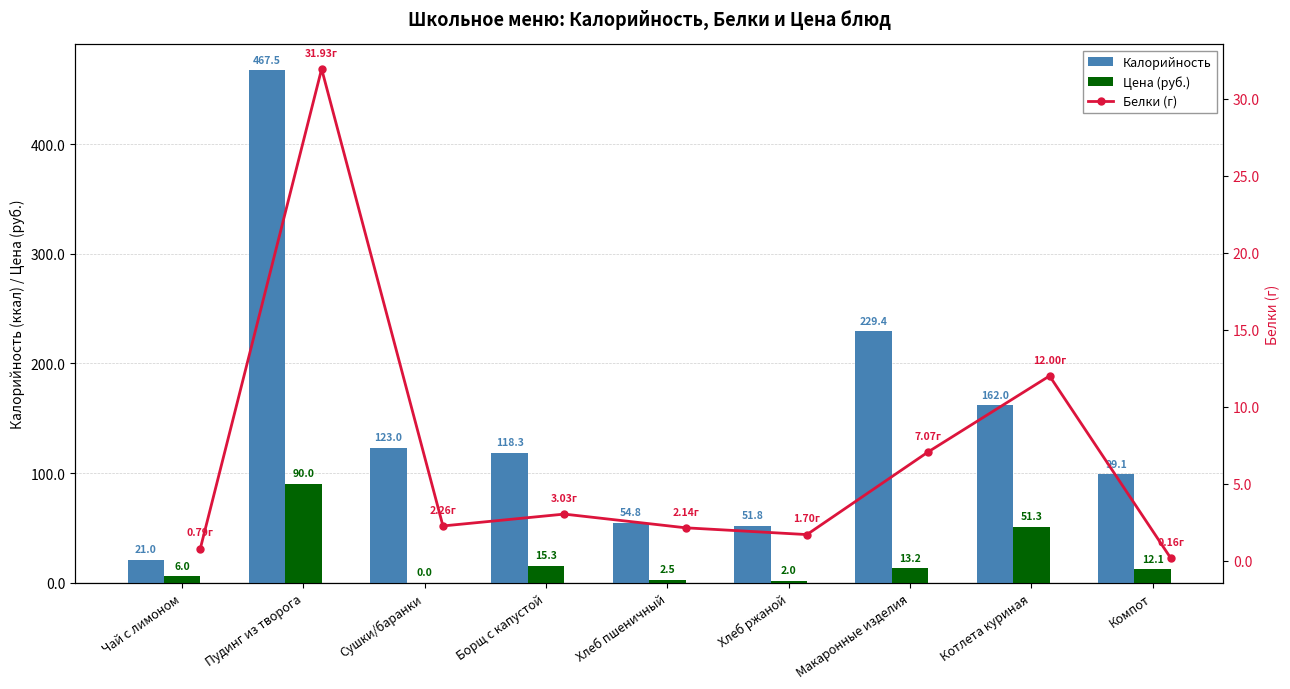

Rank the categories by Калорийность value from lowest to highest.

Чай с лимоном, Хлеб ржаной, Хлеб пшеничный, Компот, Борщ с капустой, Сушки/баранки, Котлета куриная, Макаронные изделия, Пудинг из творога